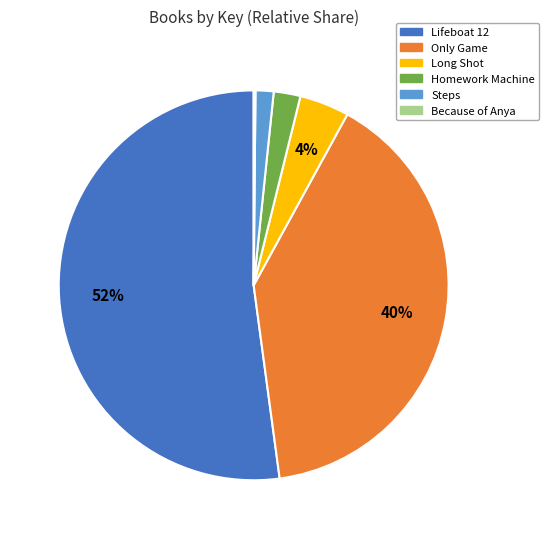

Is the sum of Only Game and Long Shot greater than half?

No